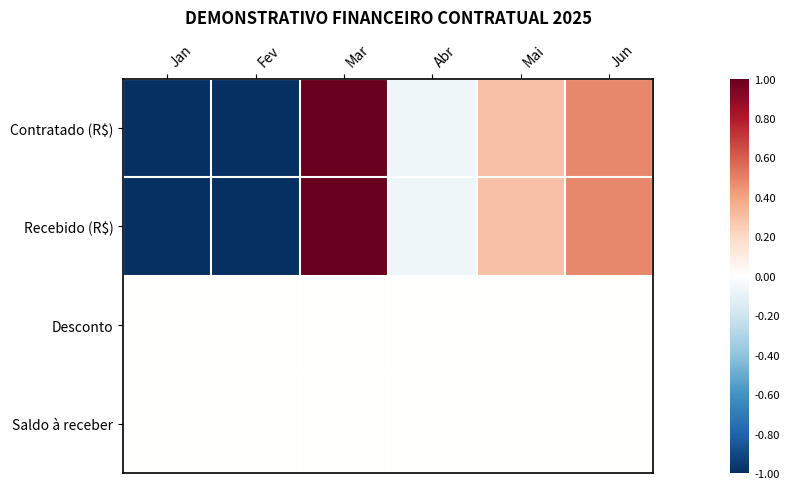

Reading left to right, list all the values displayed in this chart.

Contratado (R$): Jan=-1.2	Fev=-1.2	Mar=1.7	Abr=-0.1	Mai=0.3	Jun=0.5
Recebido (R$): Jan=-1.2	Fev=-1.2	Mar=1.7	Abr=-0.1	Mai=0.3	Jun=0.5
Desconto: Jan=0.0	Fev=0.0	Mar=0.0	Abr=0.0	Mai=0.0	Jun=0.0
Saldo à receber: Jan=0.0	Fev=0.0	Mar=0.0	Abr=0.0	Mai=0.0	Jun=0.0